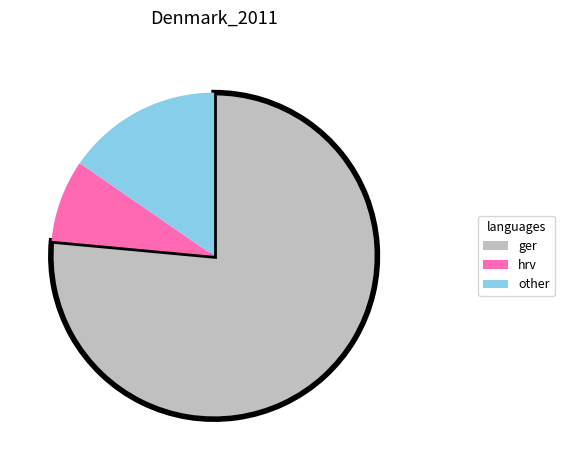

Is it true that ger is 86% of the pie?

False